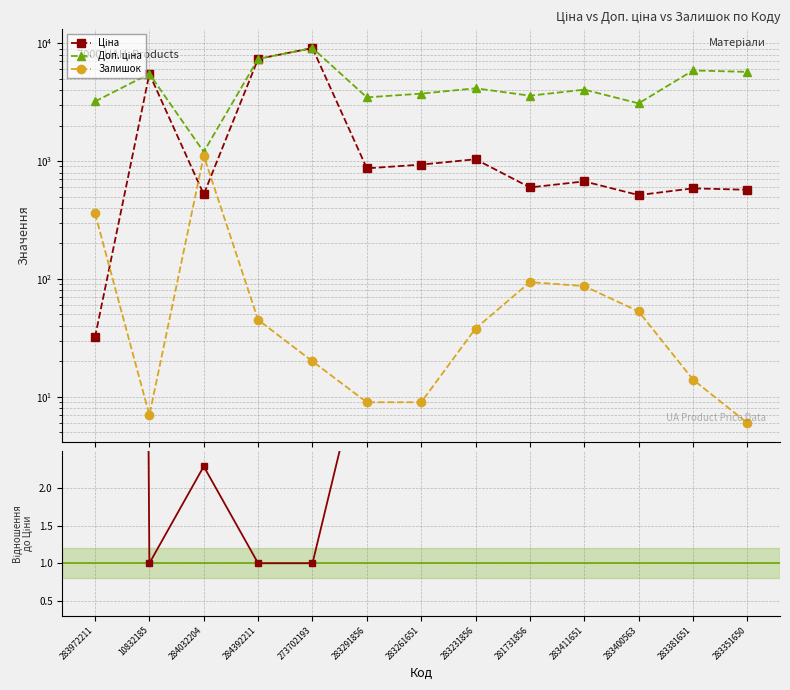

At which category does Доп. ціна / Ціна reach its first local peak?

284032204